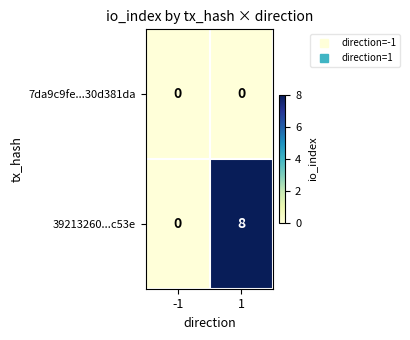

What is the difference between the 39213260...c53e values at 1 and -1?

8